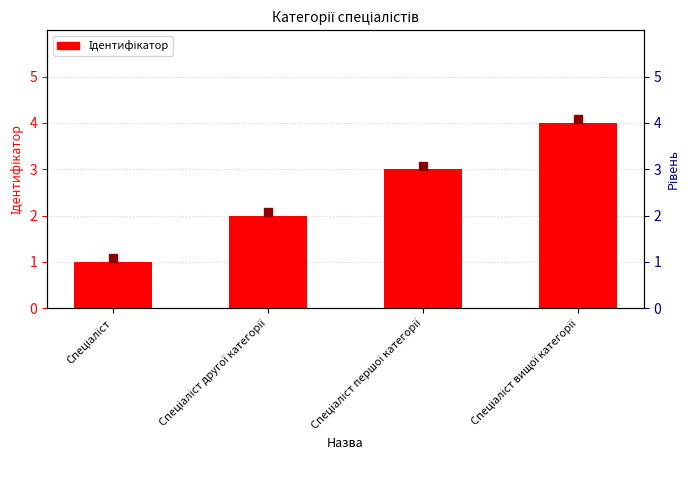

What is the greatest value displayed?

4